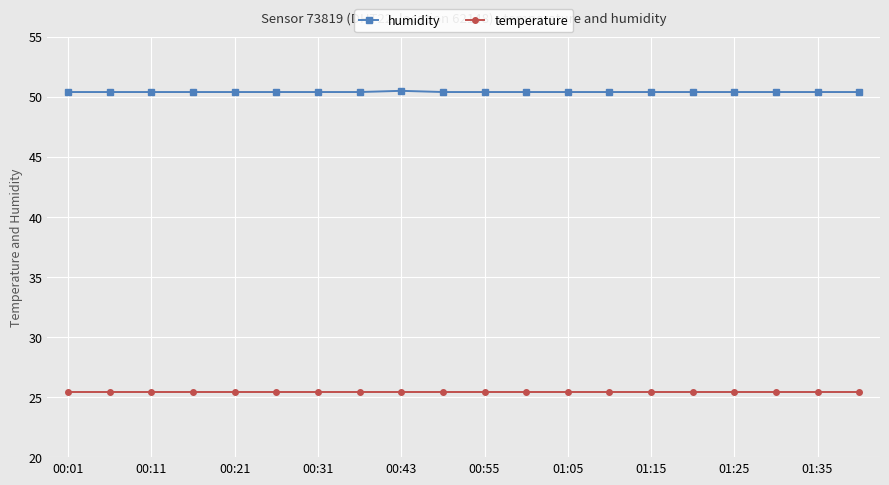

True or false: temperature and humidity intersect in this chart.

False